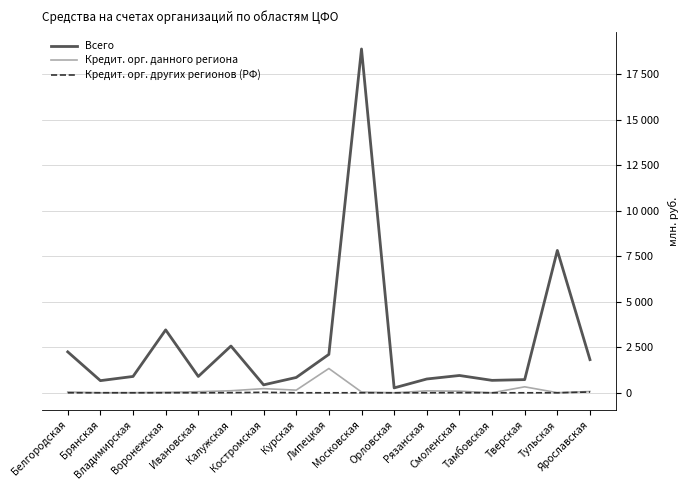

Is the value of Всего at Калужская greater than the value of Кредит. орг. данного региона at Липецкая?

Yes